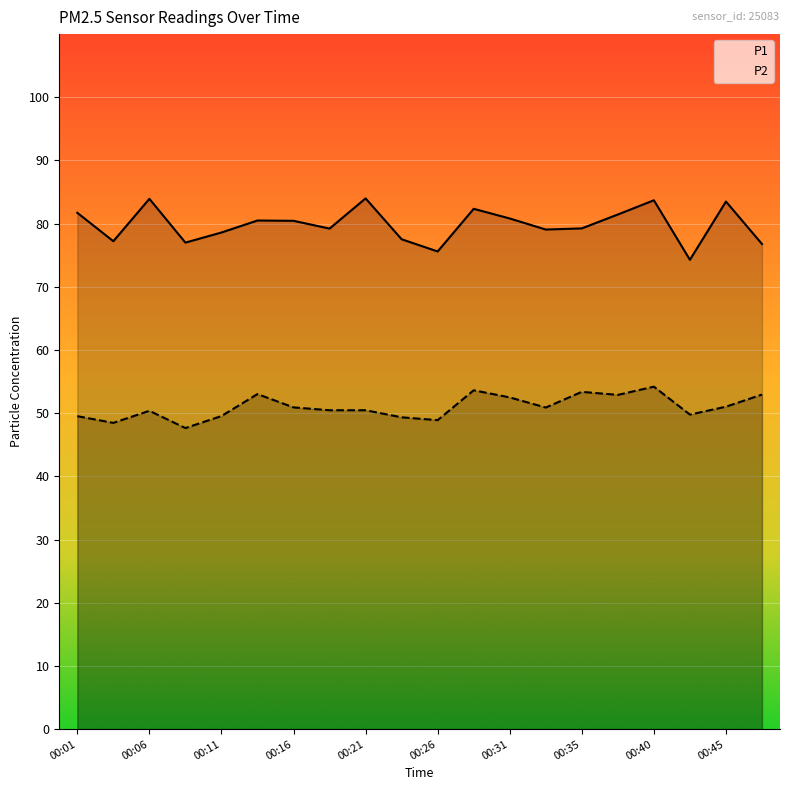

Between 00:09 and 00:16, which series saw the biggest shift?

P1